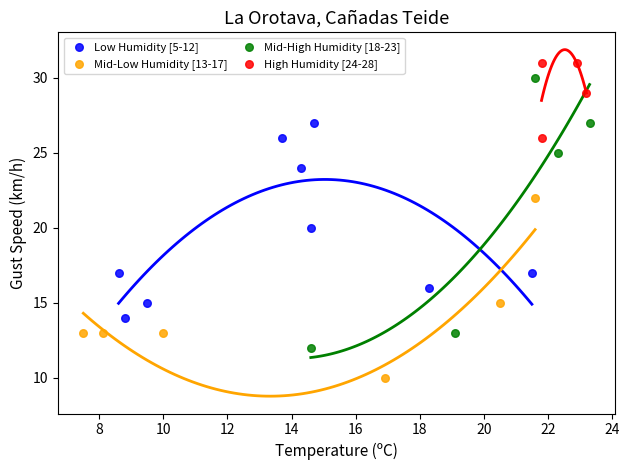

Which series reaches the maximum Y coordinate?

High Humidity [24-28]